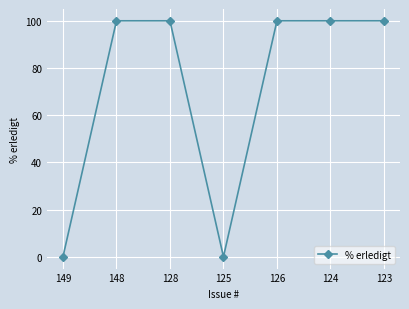

At which category does the data reach its first local valley?

125